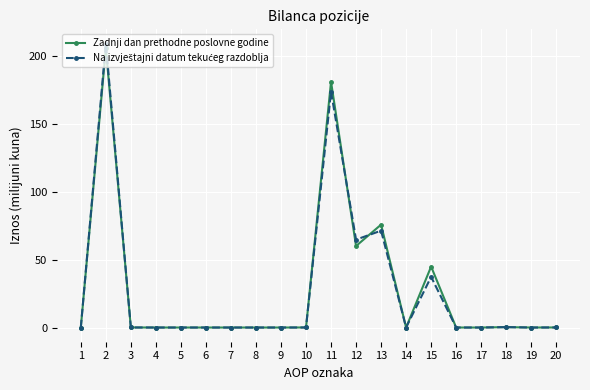

At which category does the chart reach its peak across all series?

2